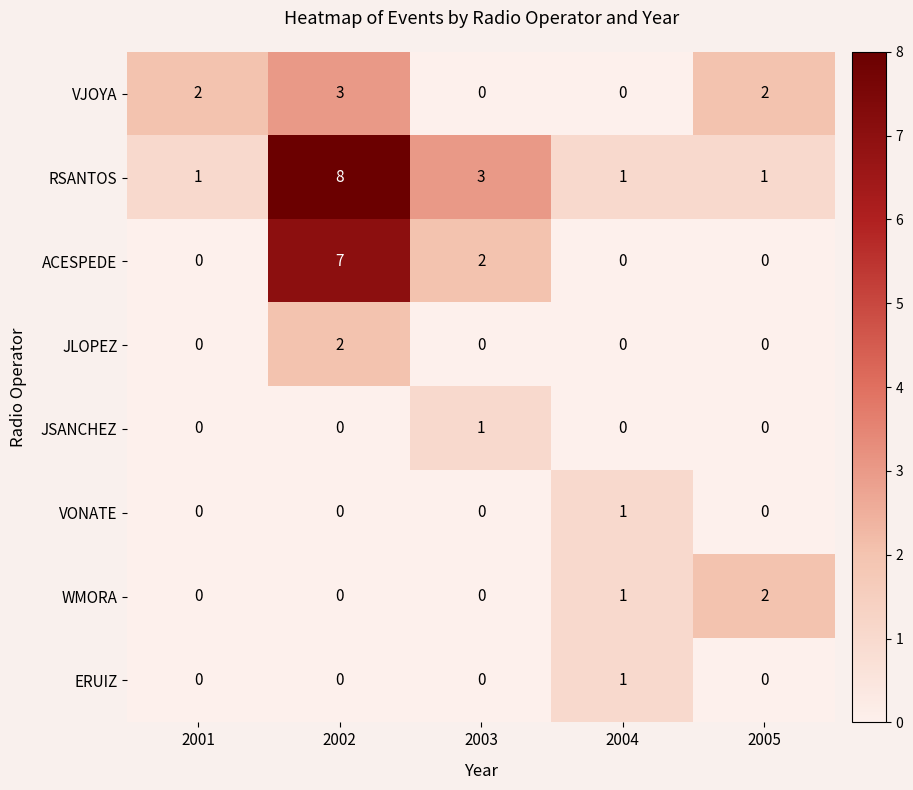

What is the total value across all series at 2001?

3